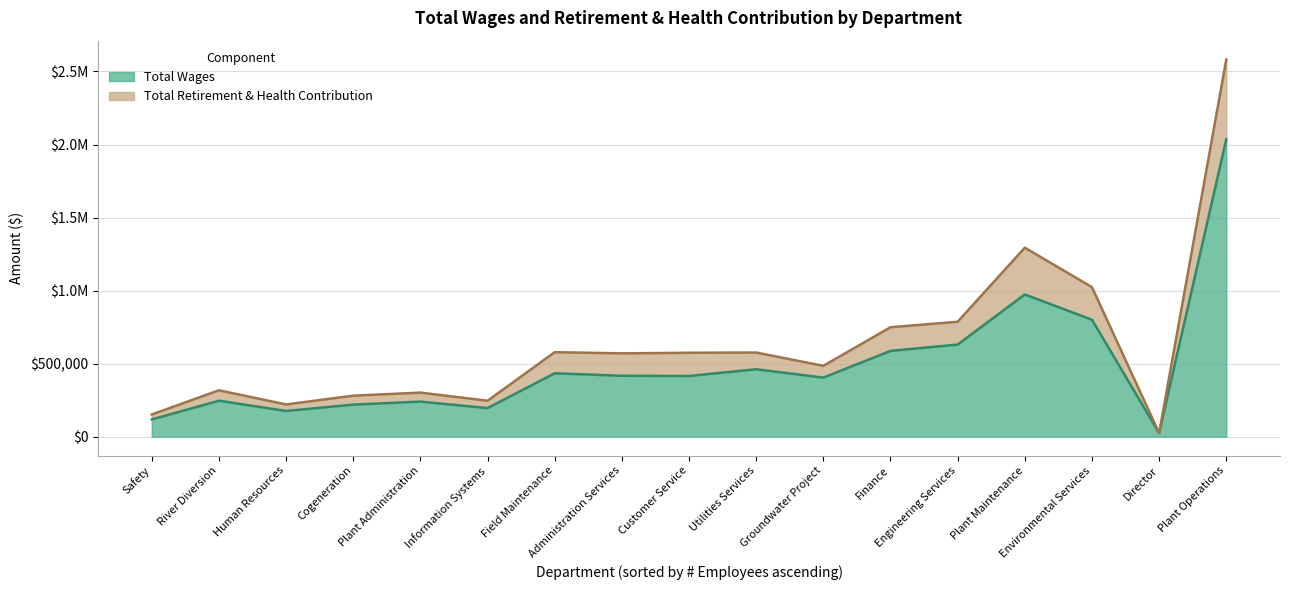

List the series in order of their overall mean, lowest first.

Total Retirement & Health Contribution, Total Wages